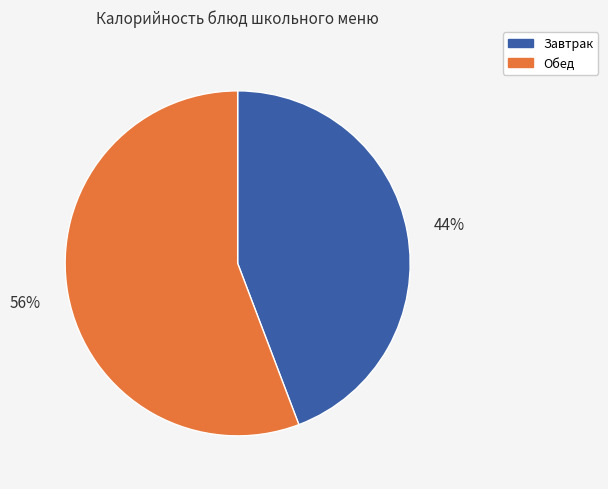

Count the number of slices in the pie.

2